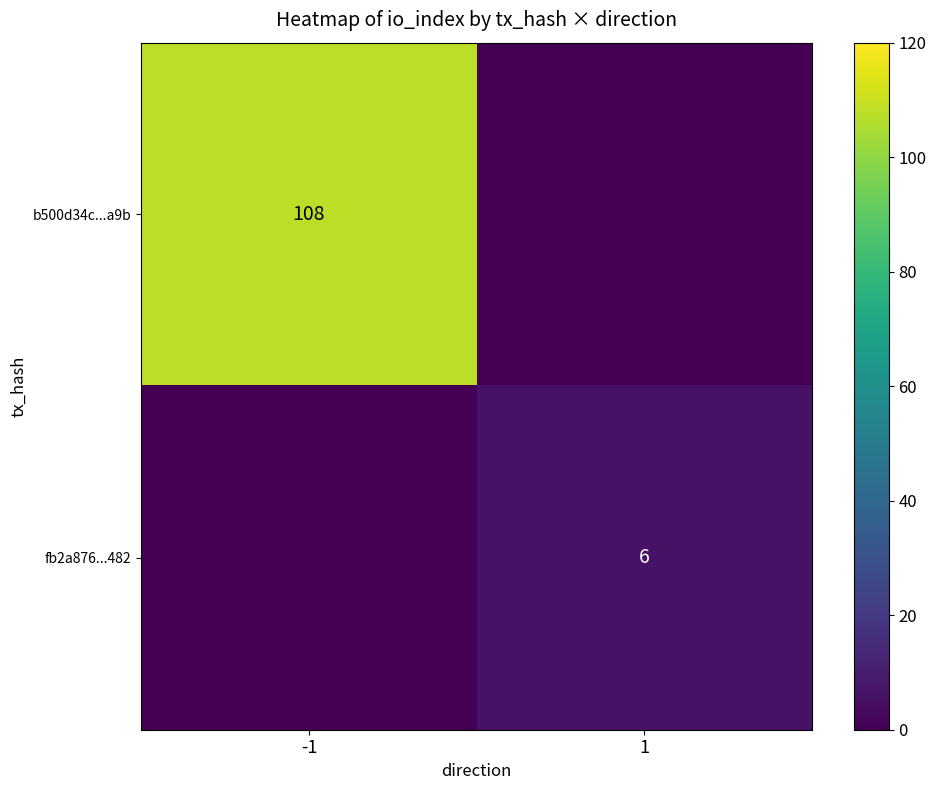

Is it true that b500d34c...a9b equals 108 at -1?

True